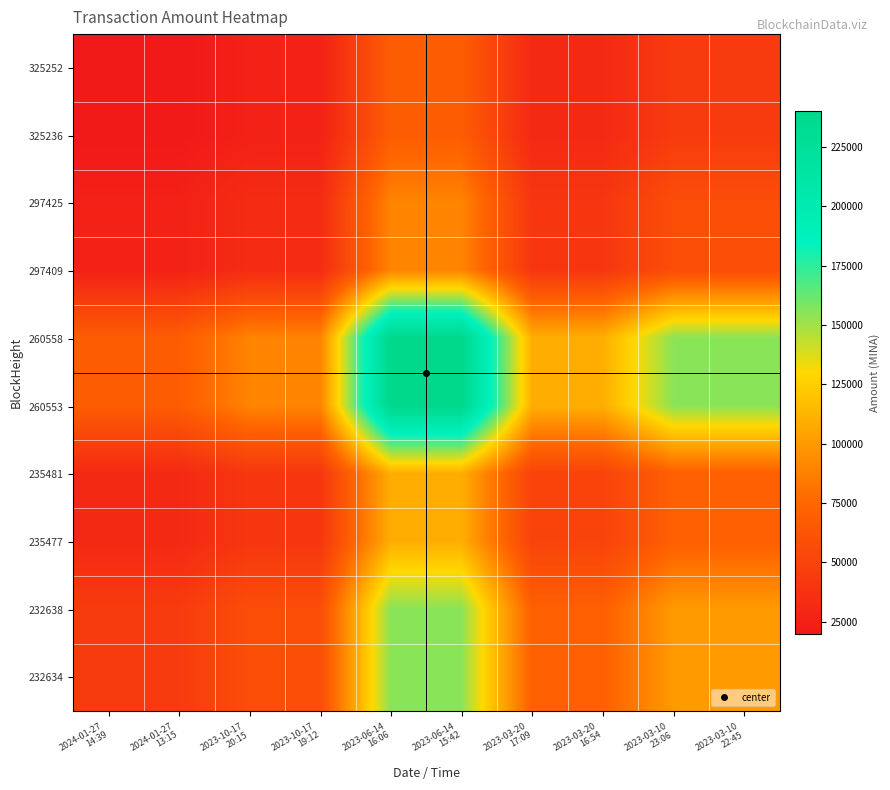

How many distinct data groups are displayed?

10